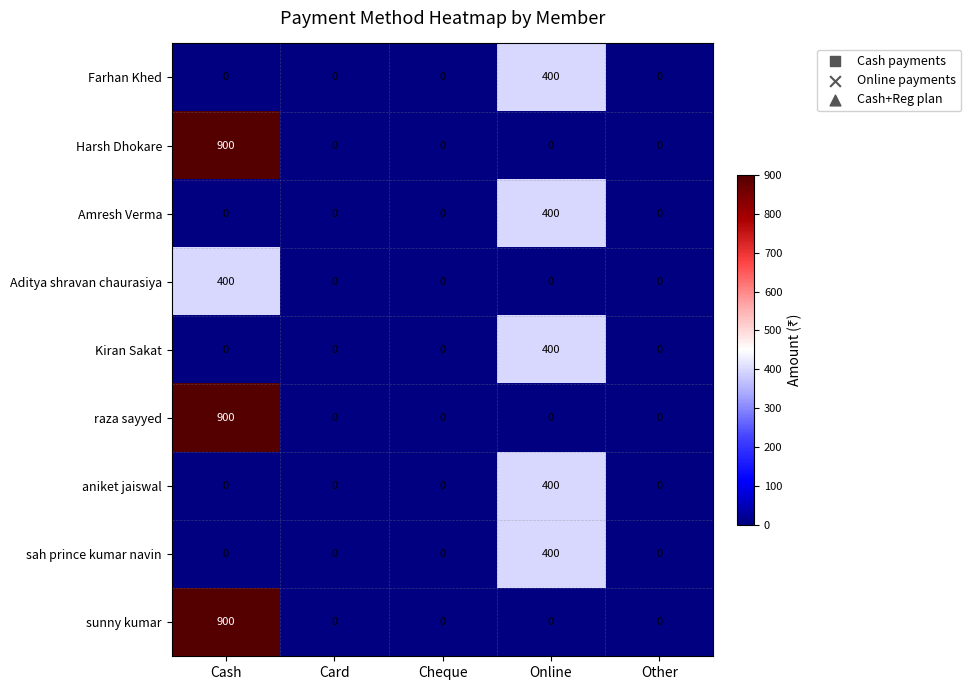

At which category is the sum across all series the highest?

Cash